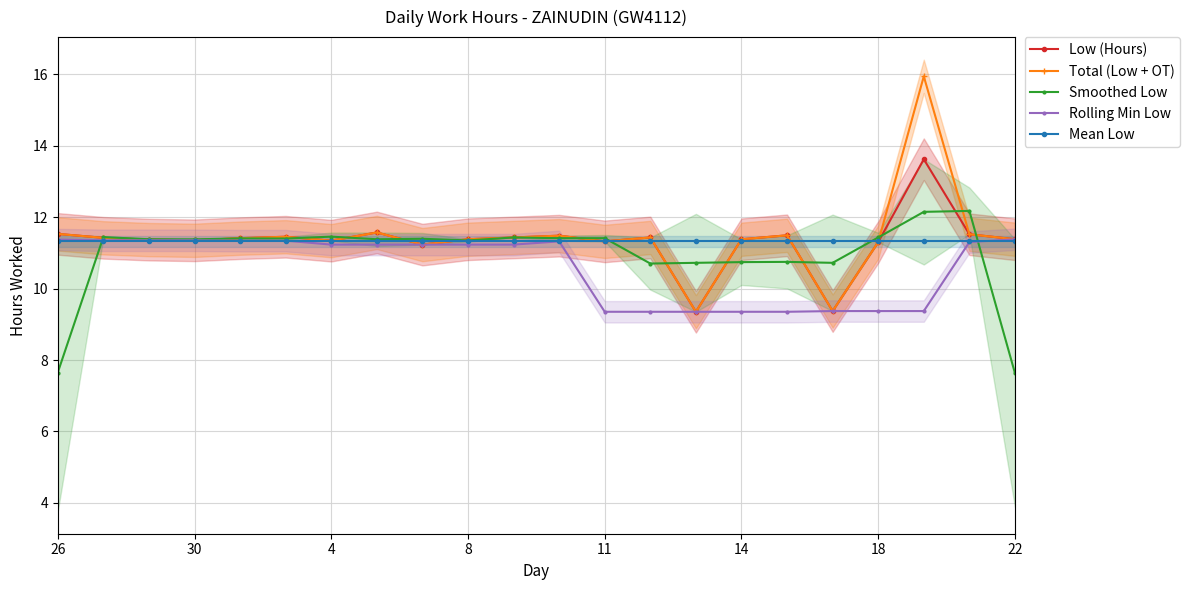

What are all the series names shown in the legend?

Low (Hours), Total (Low + OT), Smoothed Low, Rolling Min Low, Mean Low